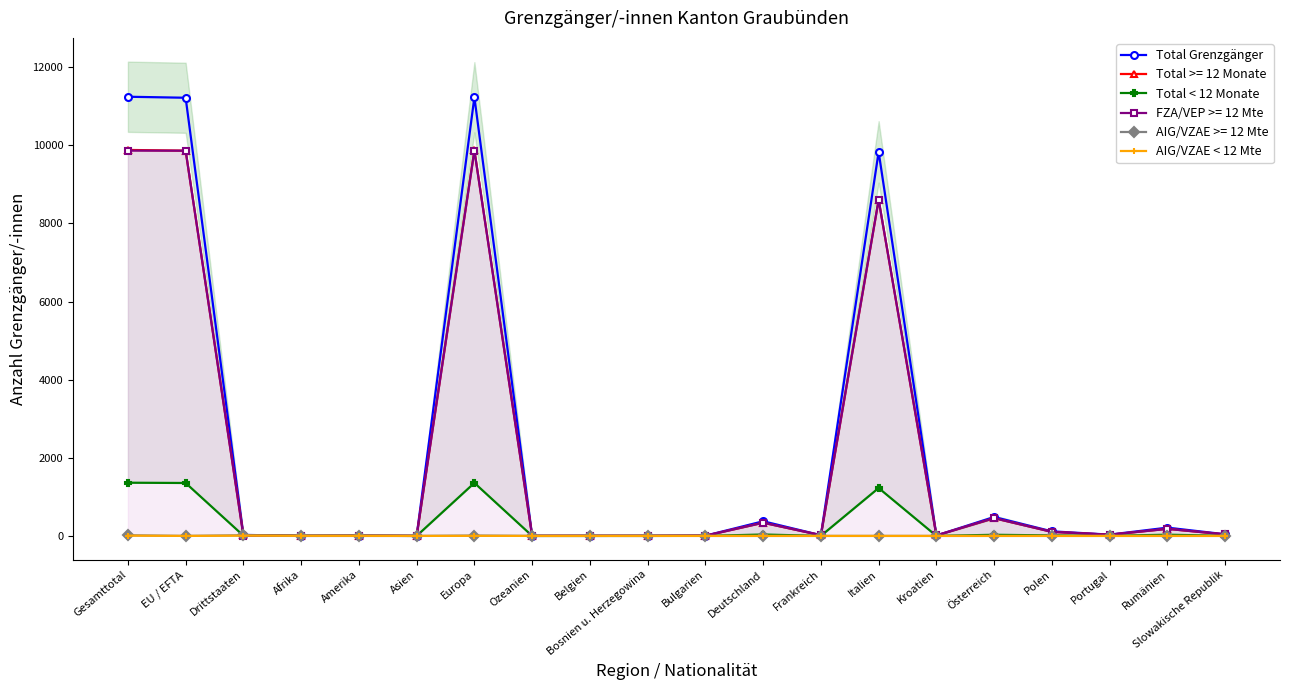

Where is the first local maximum for Total < 12 Monate?

Europa